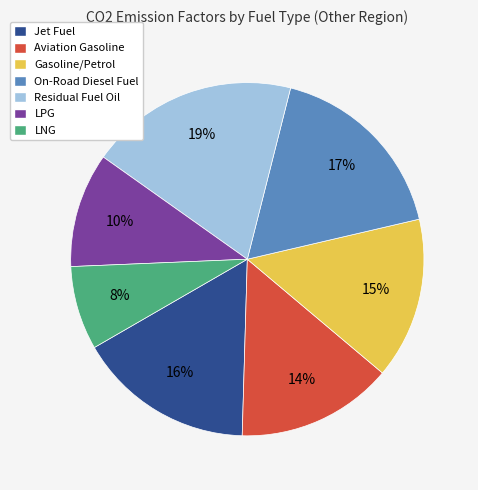

Which has a higher value, Jet Fuel or Gasoline/Petrol?

Jet Fuel